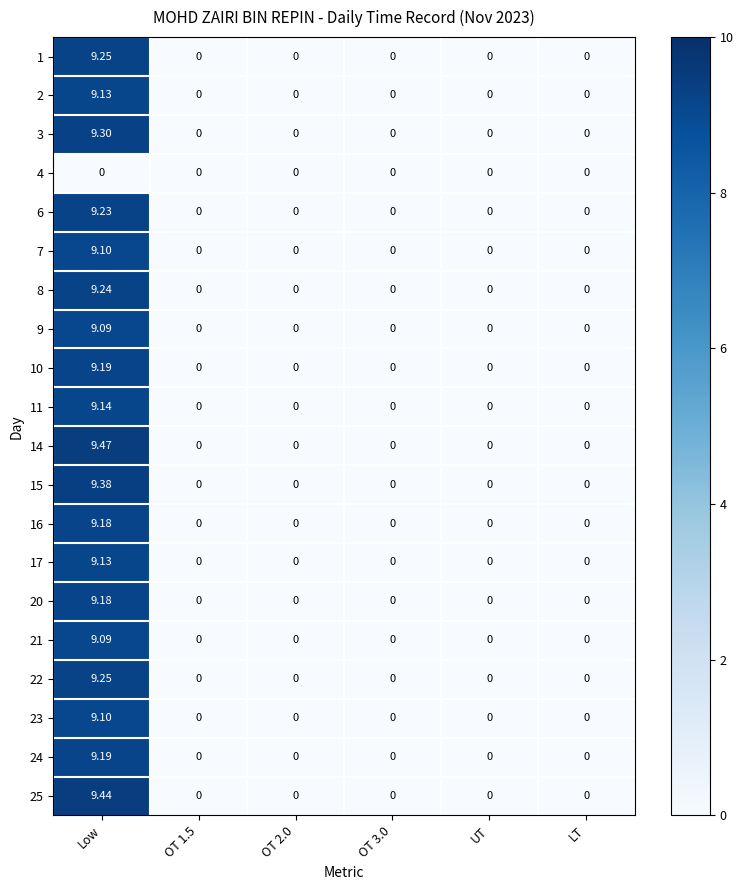

At which label does 11 reach its peak?

Low